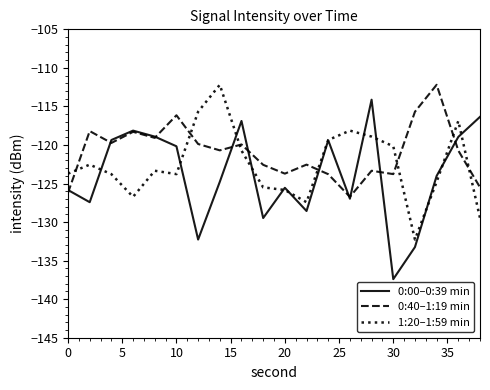

What is the minimum value for 1:20–1:59 min?

-132.3